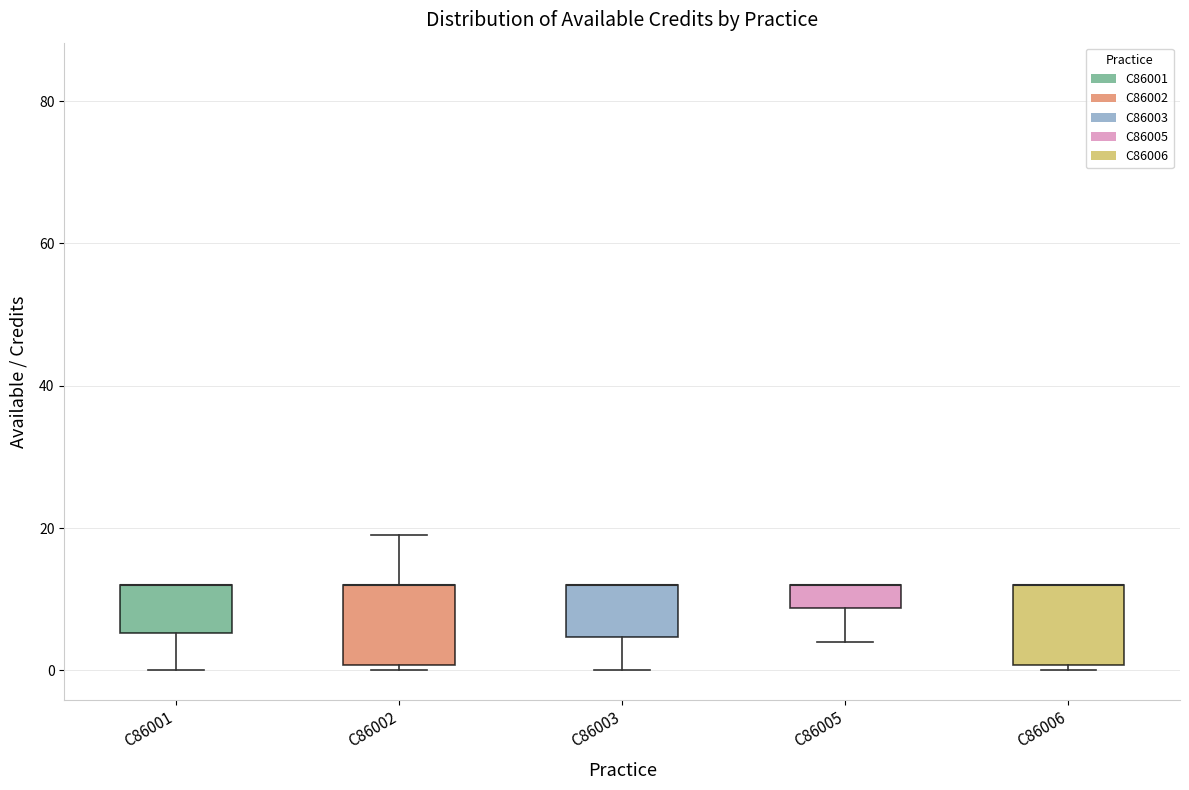

Reading left to right, transcribe this box plot: for each box, give where its median line is, the range the box spans, and where its two whiskers end, as read against the y-axis. The values are not printed on the chart, so give them approximately, as read against the axis.

C86001: median 12 (drawn on the box's upper edge), box 6 to 12, whiskers 0 to 12
C86002: median 12 (drawn on the box's upper edge), box 0 to 12, whiskers 0 (just below the box's lower edge) to 20
C86003: median 12 (drawn on the box's upper edge), box 4 to 12, whiskers 0 to 12
C86005: median 12 (drawn on the box's upper edge), box 8 to 12, whiskers 4 to 12
C86006: median 12 (drawn on the box's upper edge), box 0 to 12, whiskers 0 (just below the box's lower edge) to 12